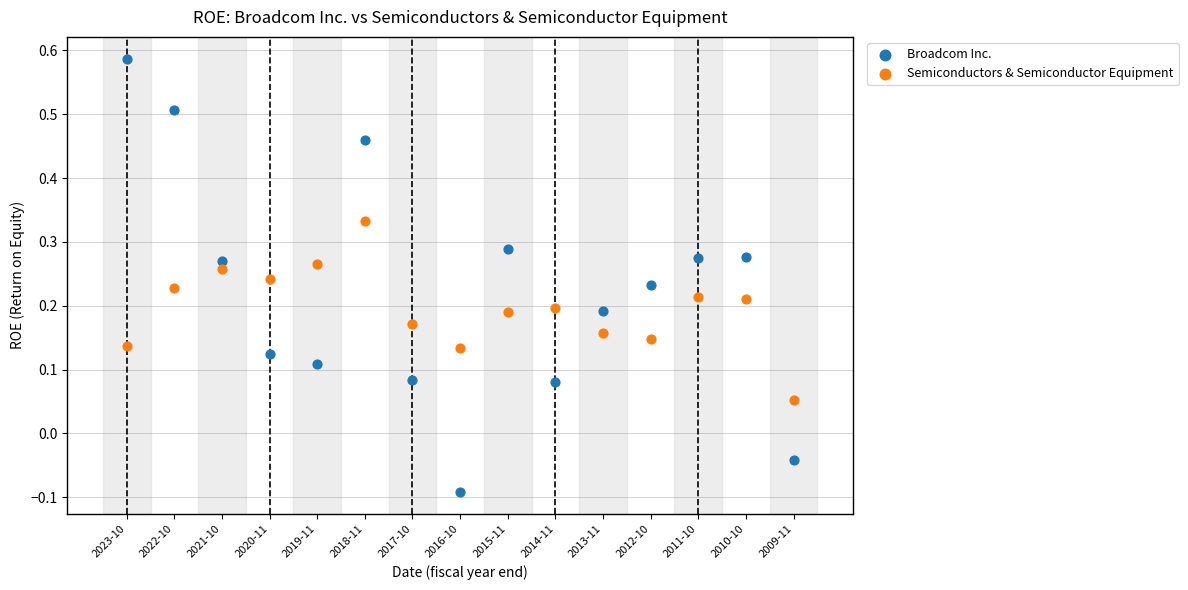

Which series contains the lowest Y value?

Broadcom Inc.